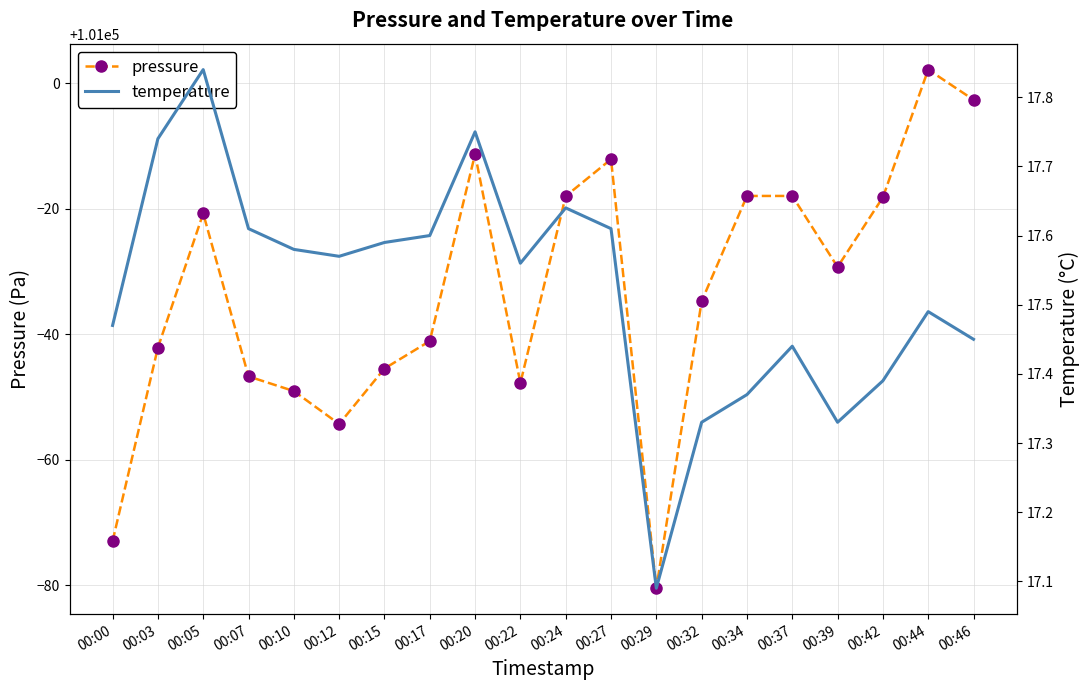

Reading left to right, extract all data points from this chart.

pressure: 00:00=100927.1	00:03=100957.9	00:05=100979.3	00:07=100953.3	00:10=100951.0	00:12=100945.7	00:15=100954.6	00:17=100958.9	00:20=100988.7	00:22=100952.2	00:24=100982.0	00:27=100987.9	00:29=100919.6	00:32=100965.3	00:34=100982.1	00:37=100982.1	00:39=100970.8	00:42=100981.8	00:44=101002.2	00:46=100997.4
temperature: 00:00=17.5	00:03=17.7	00:05=17.8	00:07=17.6	00:10=17.6	00:12=17.6	00:15=17.6	00:17=17.6	00:20=17.8	00:22=17.6	00:24=17.6	00:27=17.6	00:29=17.1	00:32=17.3	00:34=17.4	00:37=17.4	00:39=17.3	00:42=17.4	00:44=17.5	00:46=17.4